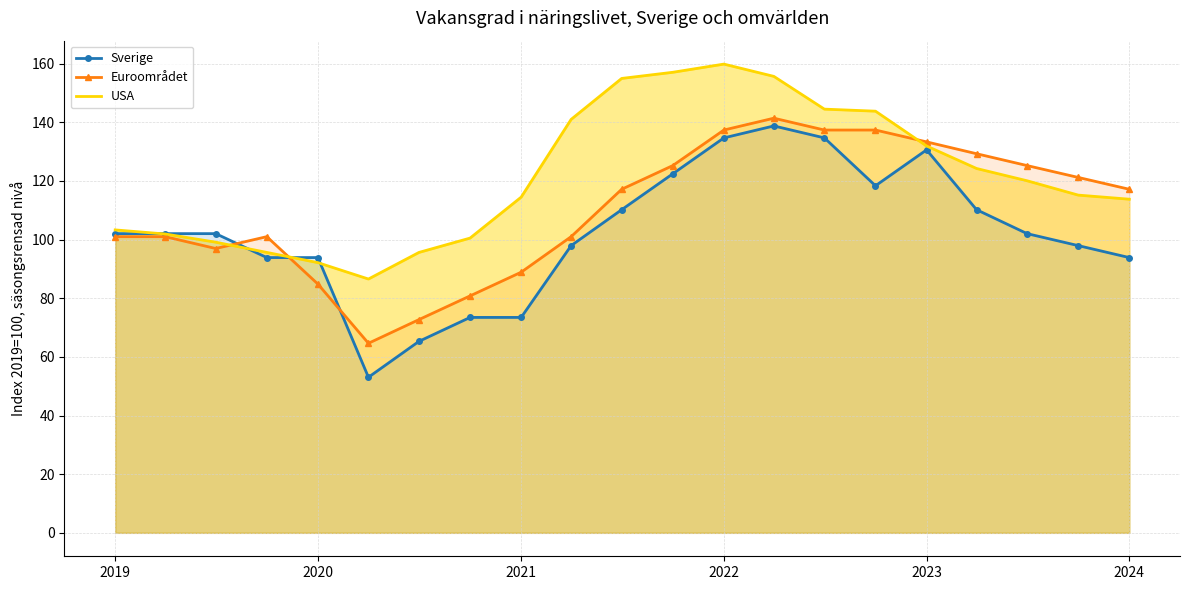

Which series has the widest spread of values?

Sverige